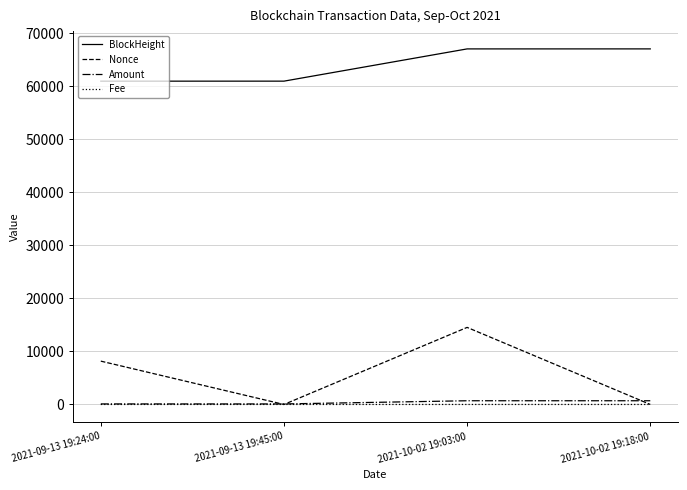

At which label is Nonce closest to 7270?

2021-09-13 19:24:00